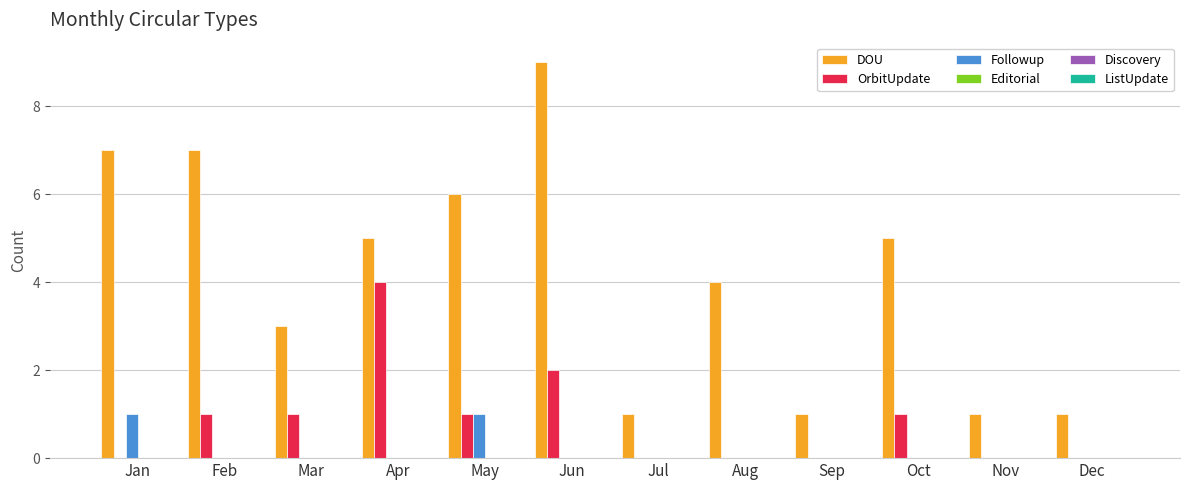

How many distinct data groups are displayed?

3